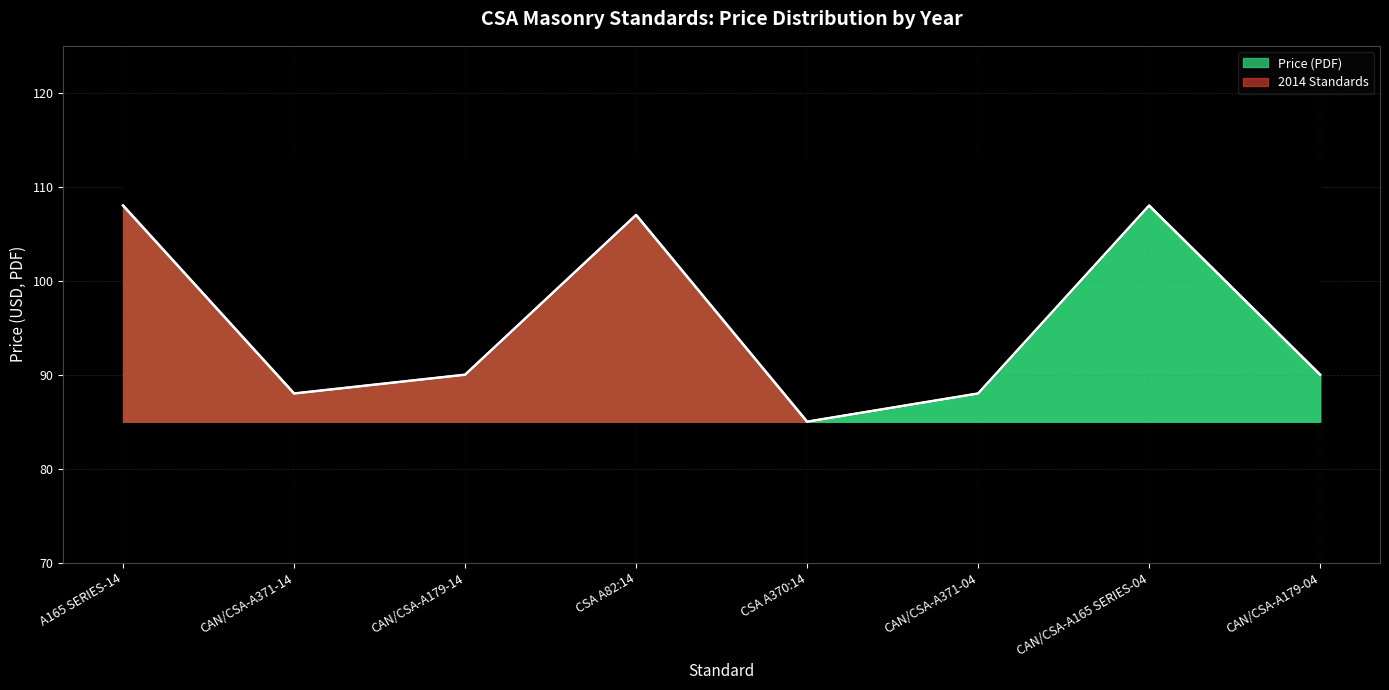

What is the value of the 2nd point from the left?

88